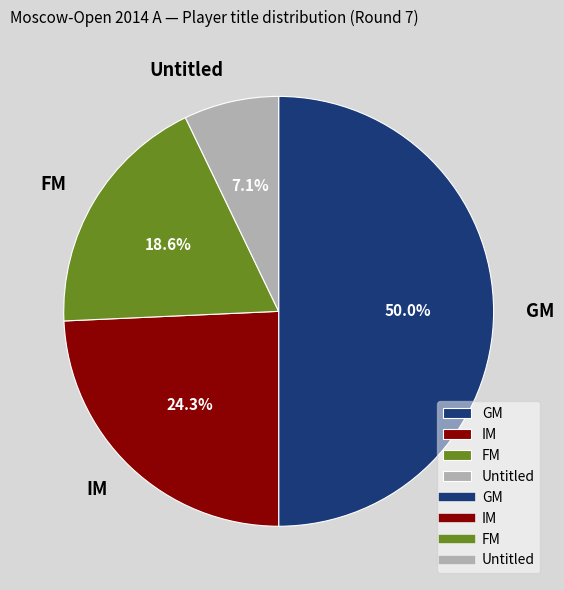

Combined, what portion of the pie is FM and GM?

68.6%